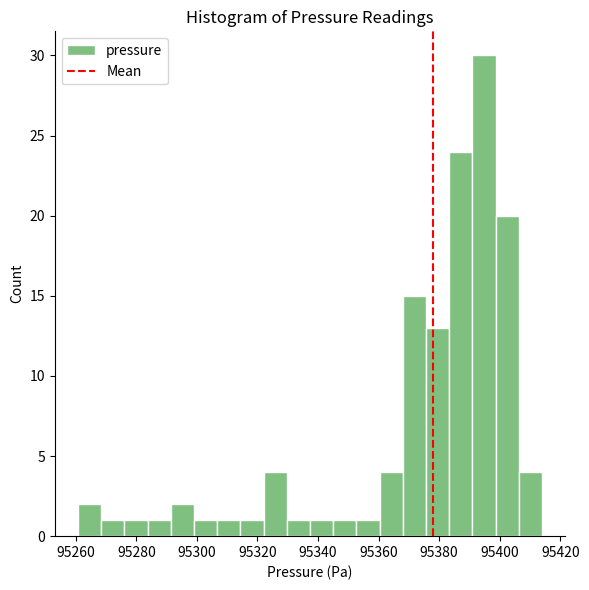

Around what value on the x-axis is the tallest bar? Give the approximate position of its centre, as read against the axis.

95394